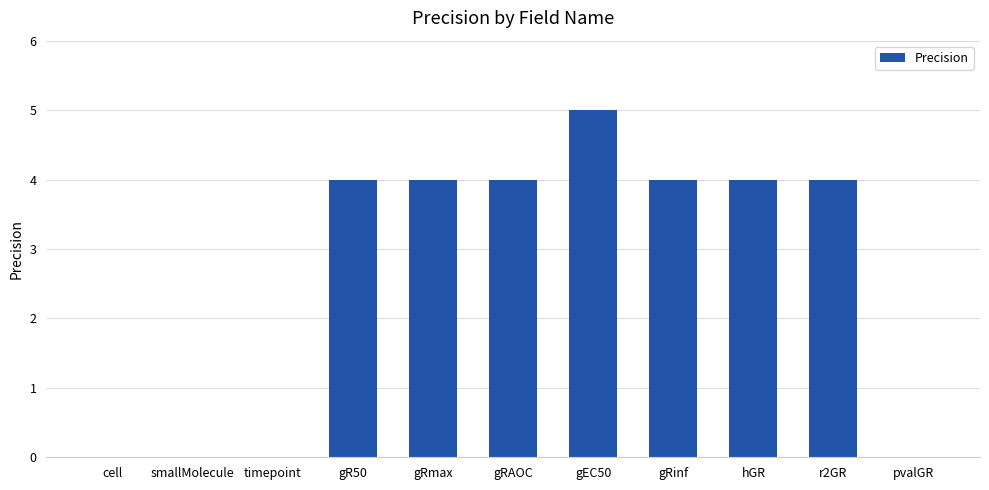

Which label corresponds to the largest value in the chart?

gEC50